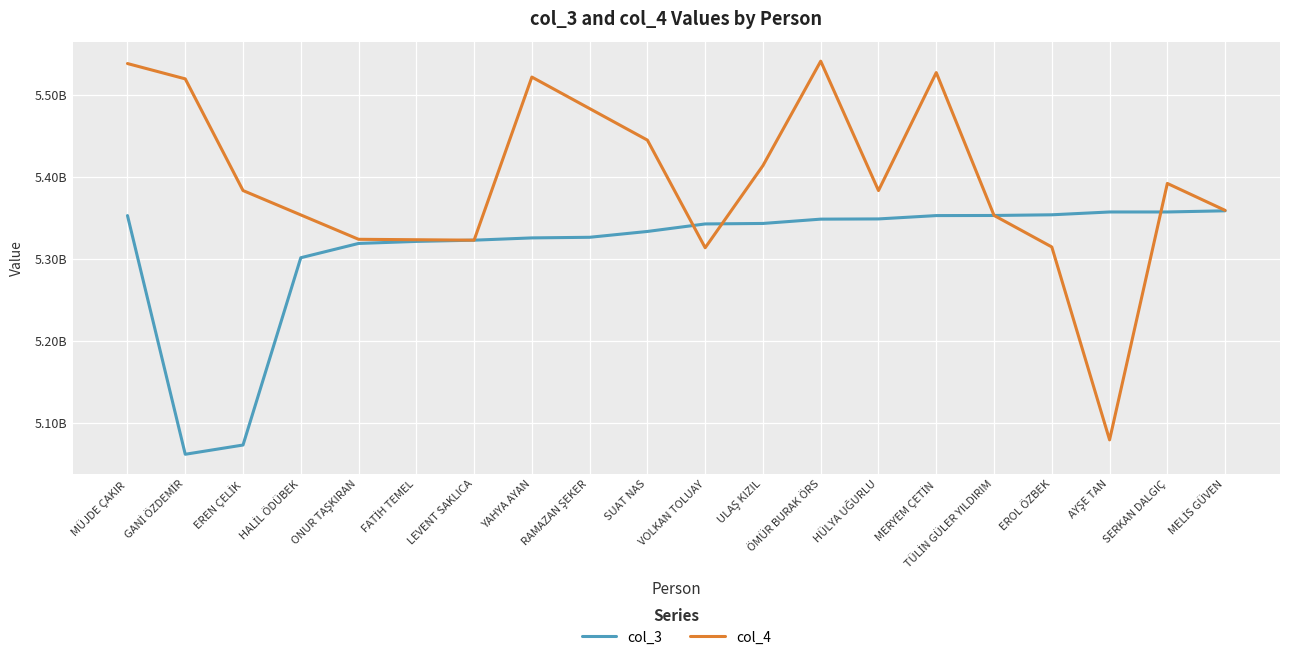

How many categories are shown in the chart?

20